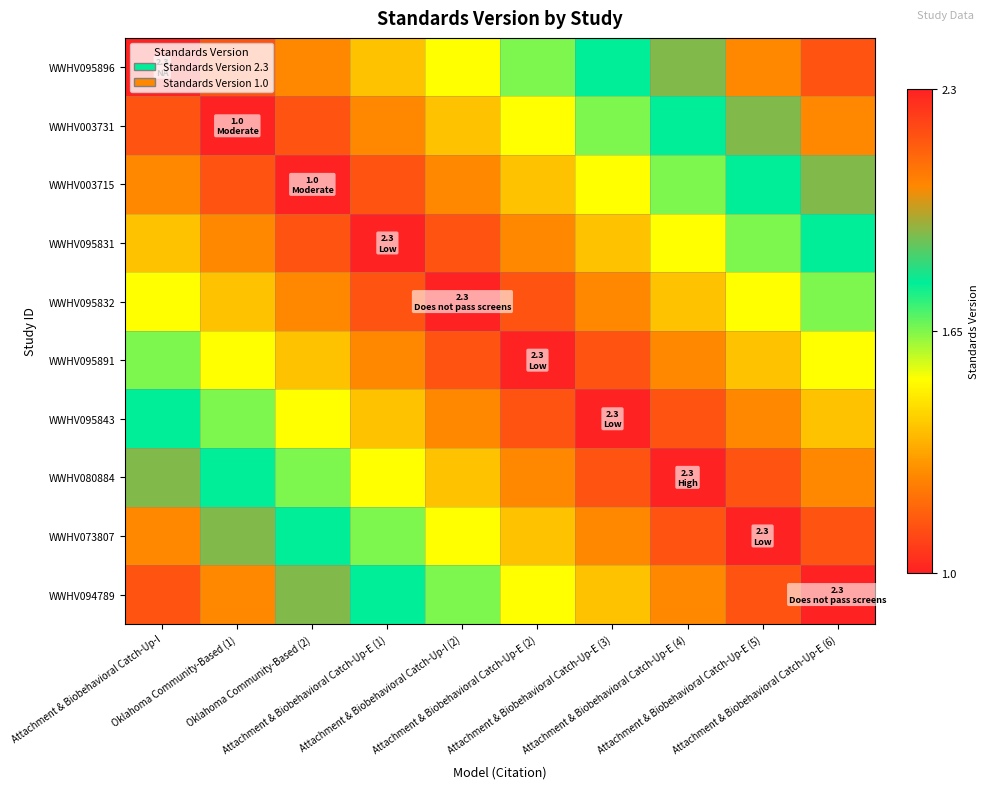

At Oklahoma Community-Based (1), list the series in order from largest to smallest.

WWHV094789, WWHV073807, WWHV080884, WWHV095843, WWHV095891, WWHV095832, WWHV095831, WWHV095896, WWHV003715, WWHV003731